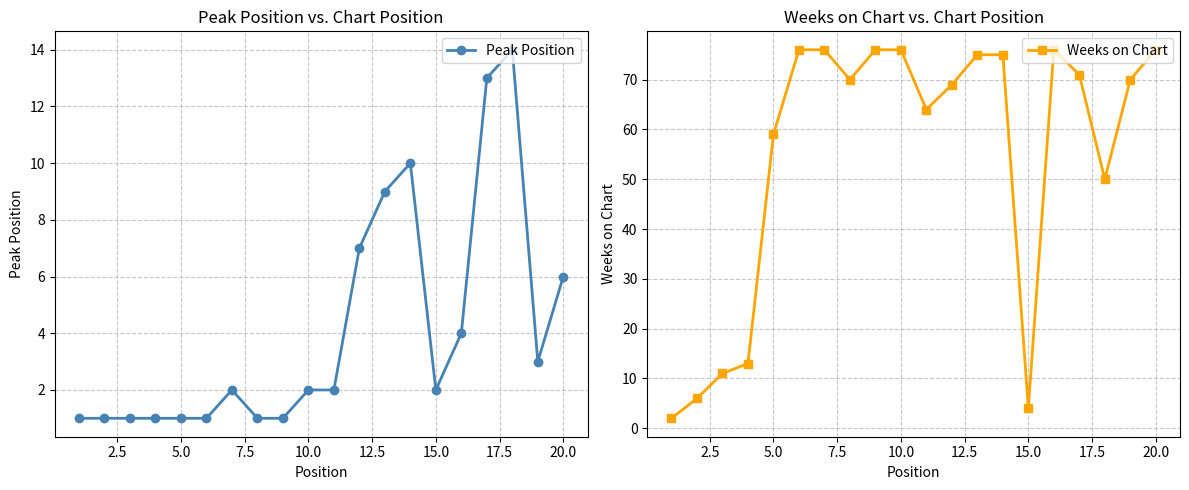

What is the sum of all Weeks on Chart values?

1095